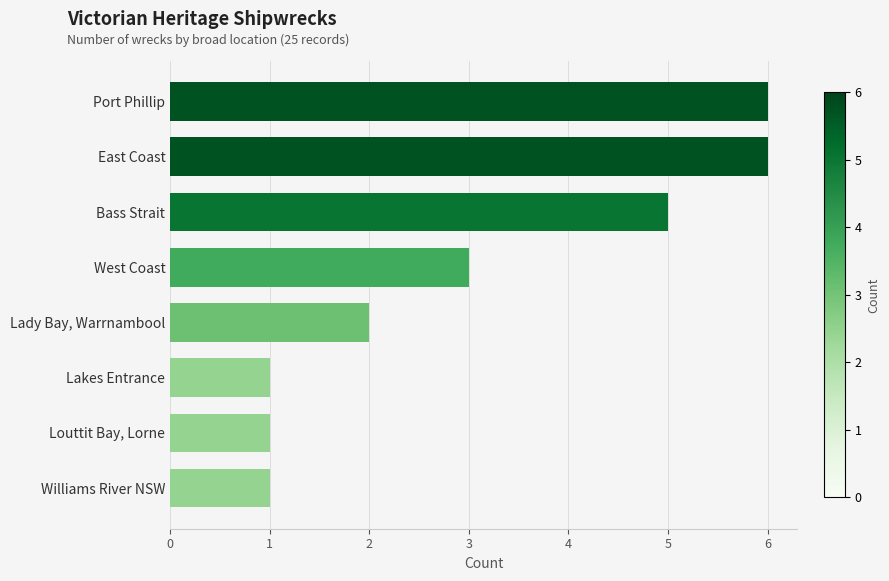

True or false: the data shows 1 at Louttit Bay, Lorne.

True